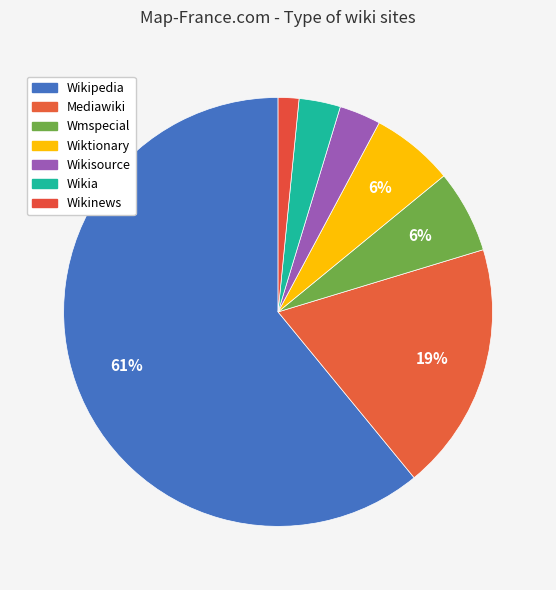

To the nearest percent, what portion does Mediawiki represent?

19%